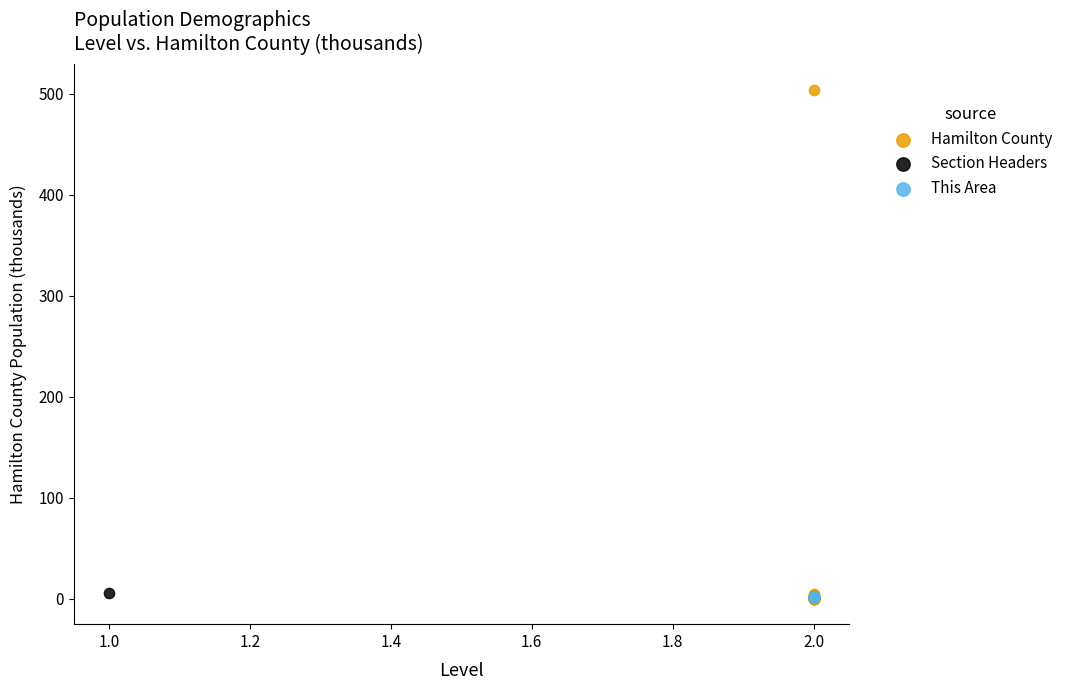

What are all the series names shown in the legend?

Hamilton County, Section Headers, This Area